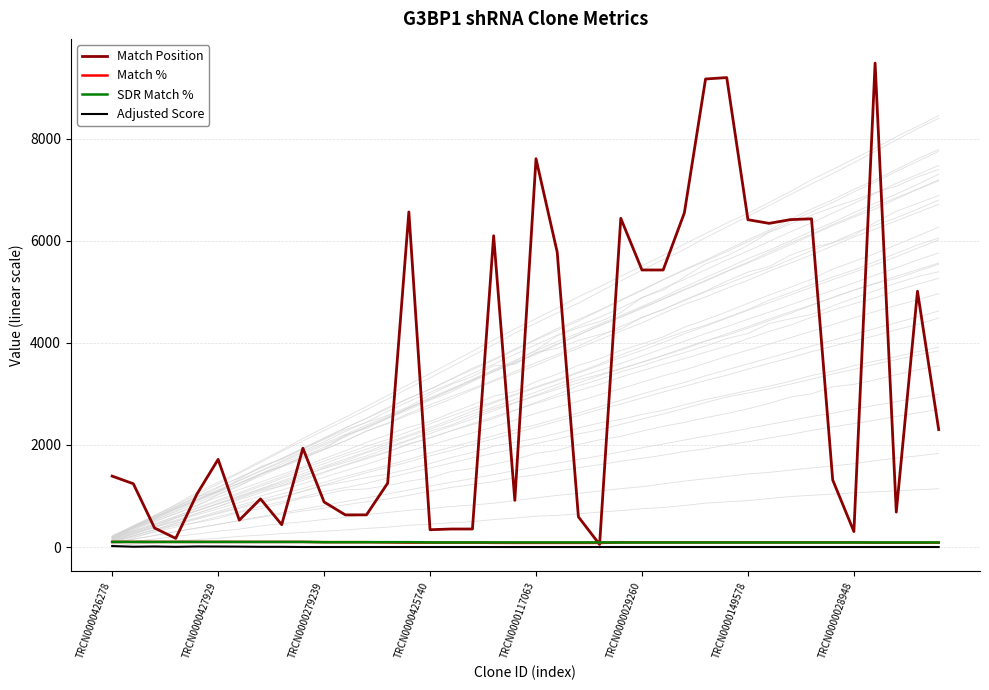

How many interior local valleys does the Match Position series have?

9